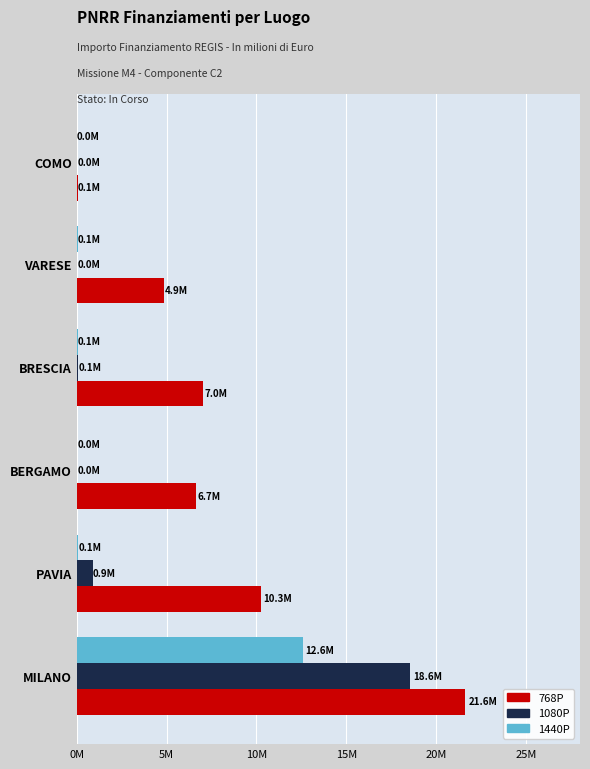

At how many categories does at least one series exceed 3221885?

5